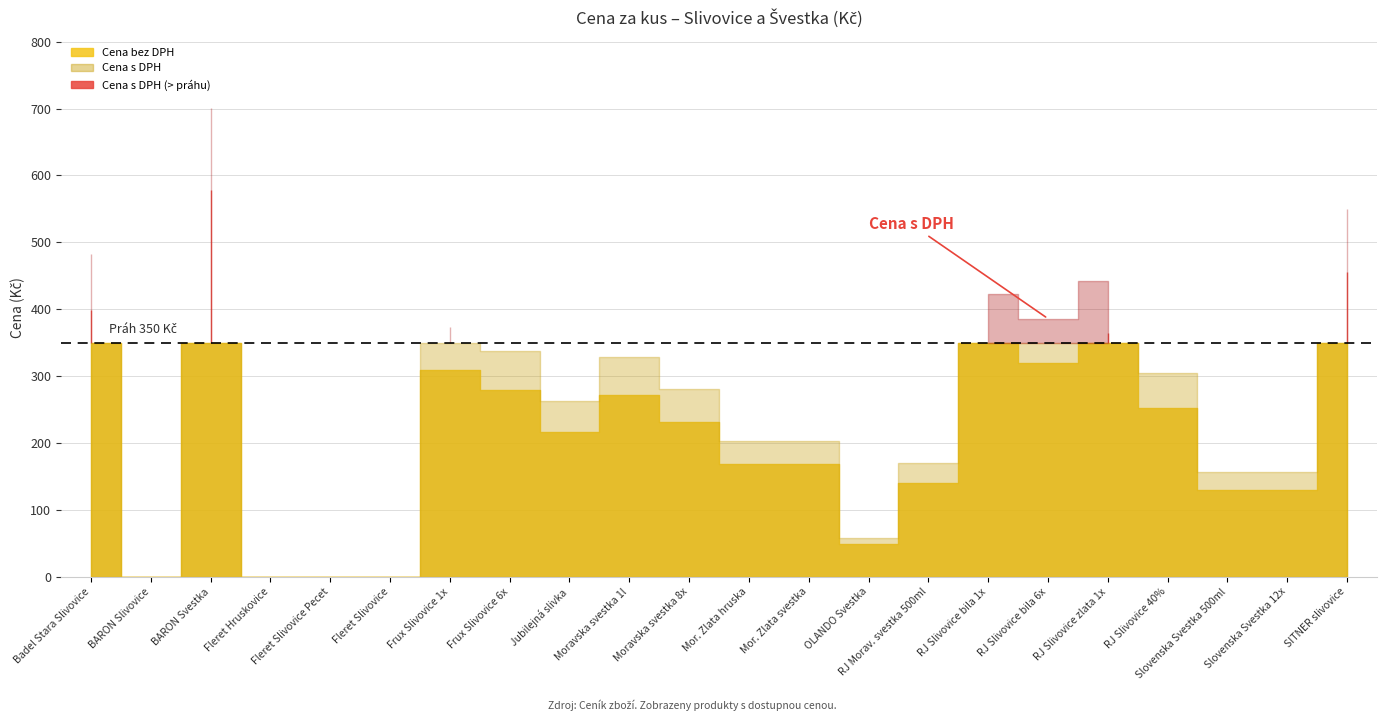

True or false: cena_s_dph has a value of 700.6 at 2.

True